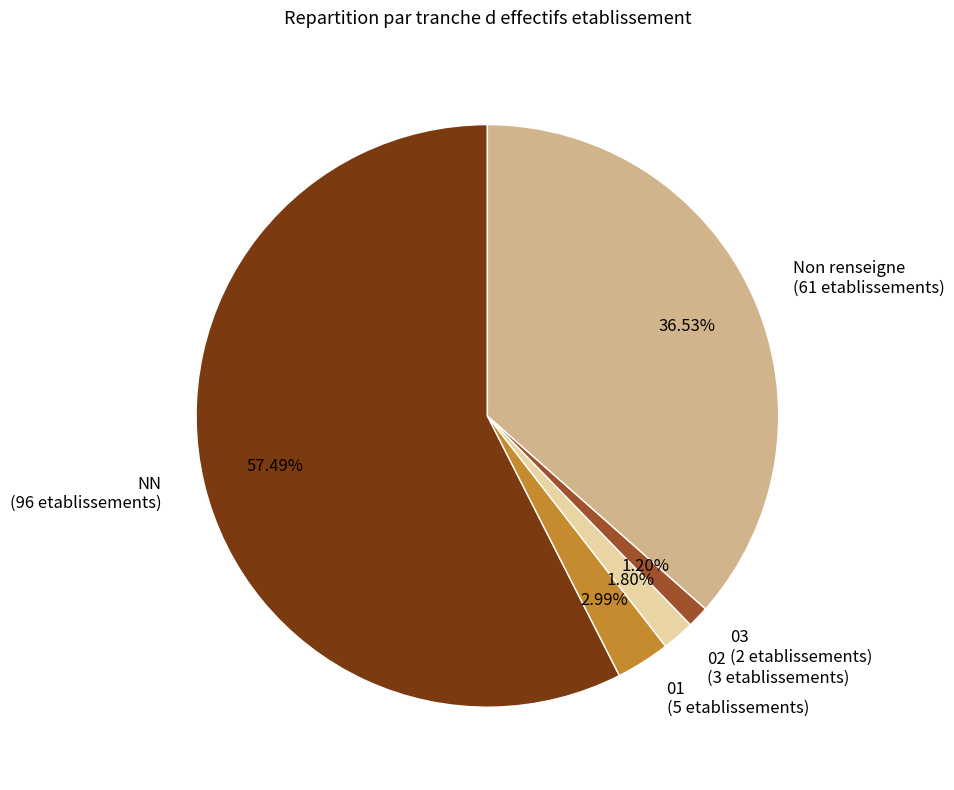

To the nearest percent, what is the average slice percentage?

20%